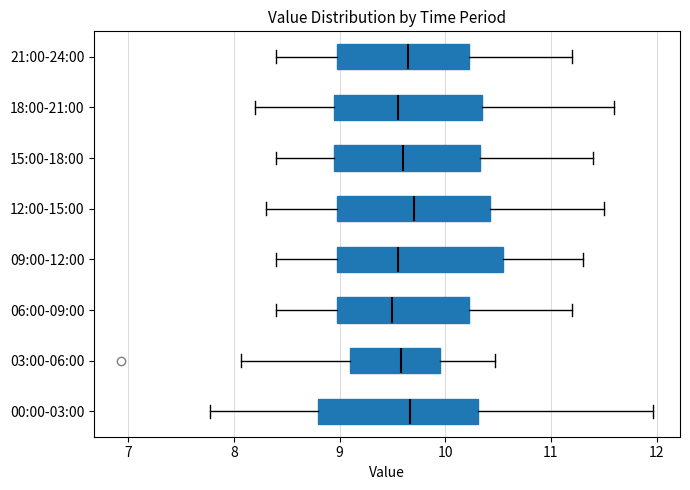

Reading bottom to top, read every box against the x-axis: the position of its median line, the range the box covers, and the ends of its whiskers. The values are not printed on the chart, so give them approximately, as read against the axis.

00:00-03:00: median 9.7, box 8.8 to 10.3, whiskers 7.8 to 12.0
03:00-06:00: median 9.6, box 9.1 to 9.9, whiskers 8.1 to 10.5
06:00-09:00: median 9.5, box 9.0 to 10.2, whiskers 8.4 to 11.2
09:00-12:00: median 9.6, box 9.0 to 10.6, whiskers 8.4 to 11.3
12:00-15:00: median 9.7, box 9.0 to 10.4, whiskers 8.3 to 11.5
15:00-18:00: median 9.6, box 9.0 to 10.3, whiskers 8.4 to 11.4
18:00-21:00: median 9.6, box 9.0 to 10.4, whiskers 8.2 to 11.6
21:00-24:00: median 9.7, box 9.0 to 10.2, whiskers 8.4 to 11.2